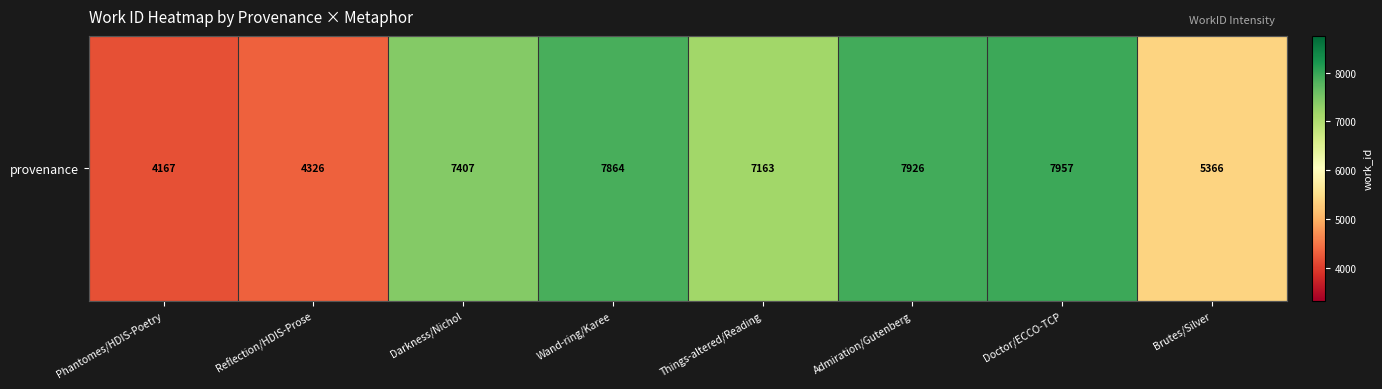

How many data points are less than 7407?

4